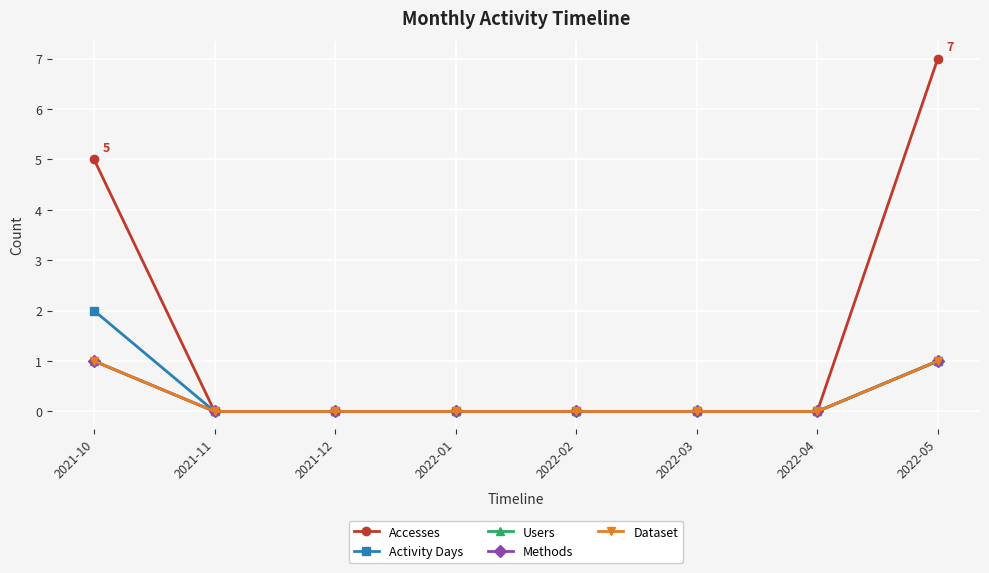

Reading right to left, what are all the values shown in this chart?

Accesses: 2022-05=7	2022-04=0	2022-03=0	2022-02=0	2022-01=0	2021-12=0	2021-11=0	2021-10=5
Activity Days: 2022-05=1	2022-04=0	2022-03=0	2022-02=0	2022-01=0	2021-12=0	2021-11=0	2021-10=2
Users: 2022-05=1	2022-04=0	2022-03=0	2022-02=0	2022-01=0	2021-12=0	2021-11=0	2021-10=1
Methods: 2022-05=1	2022-04=0	2022-03=0	2022-02=0	2022-01=0	2021-12=0	2021-11=0	2021-10=1
Dataset: 2022-05=1	2022-04=0	2022-03=0	2022-02=0	2022-01=0	2021-12=0	2021-11=0	2021-10=1